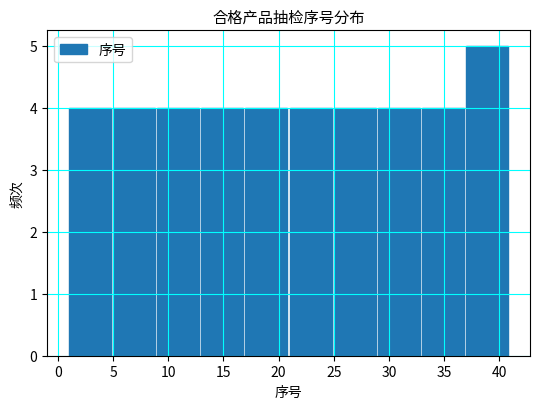

What is the height of the bar covering 9 to 13 on the x-axis? The values are not printed on the chart, so give them approximately, as read against the axis.

4